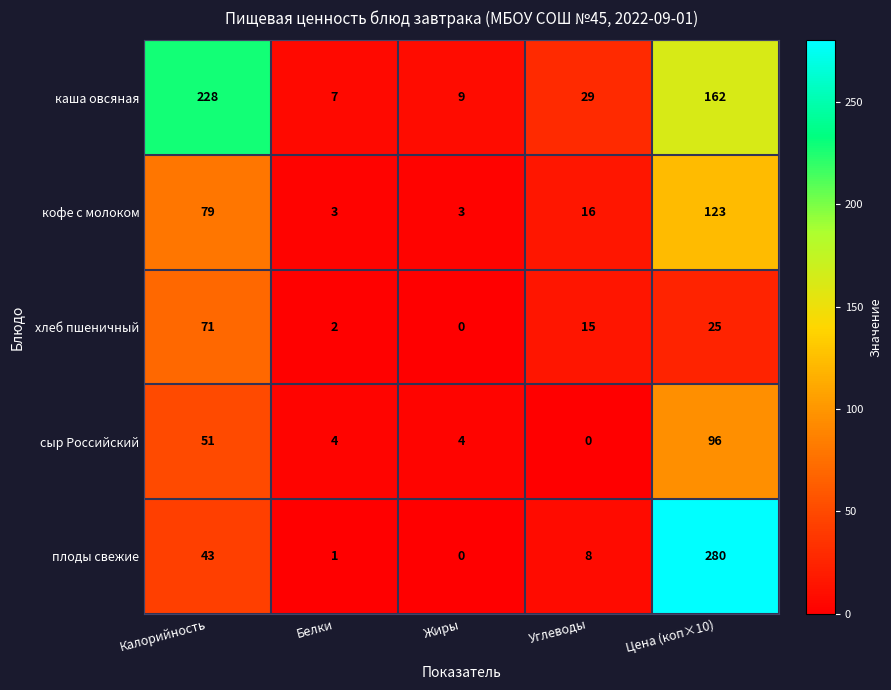

Count the number of data series in this chart.

5